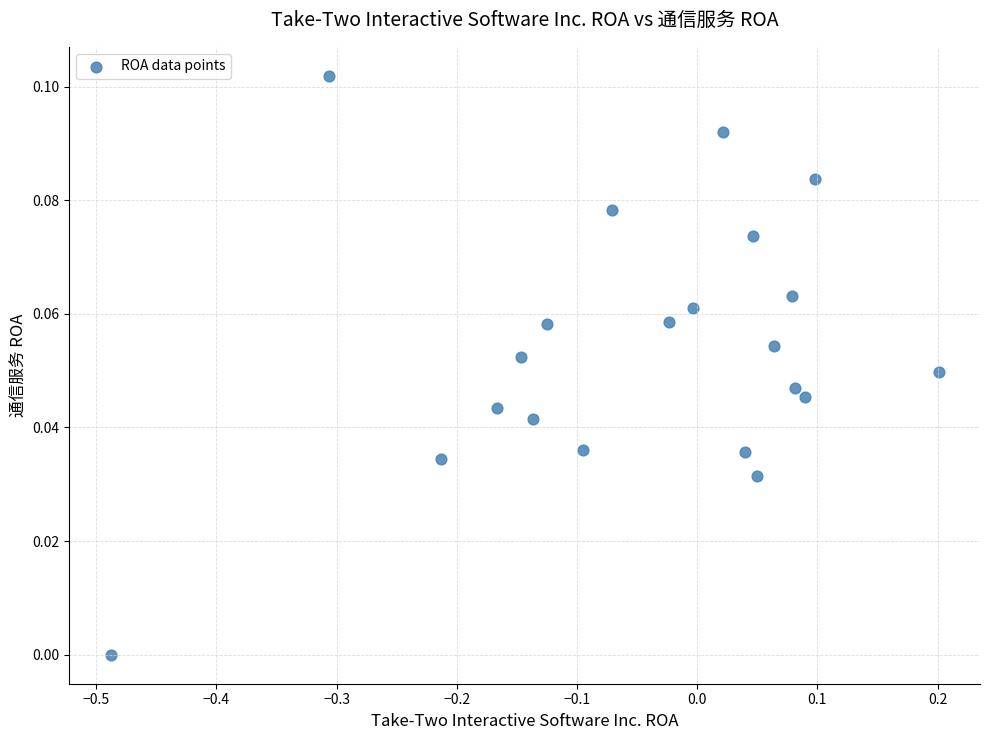

How many points are shown in the scatter plot?

21